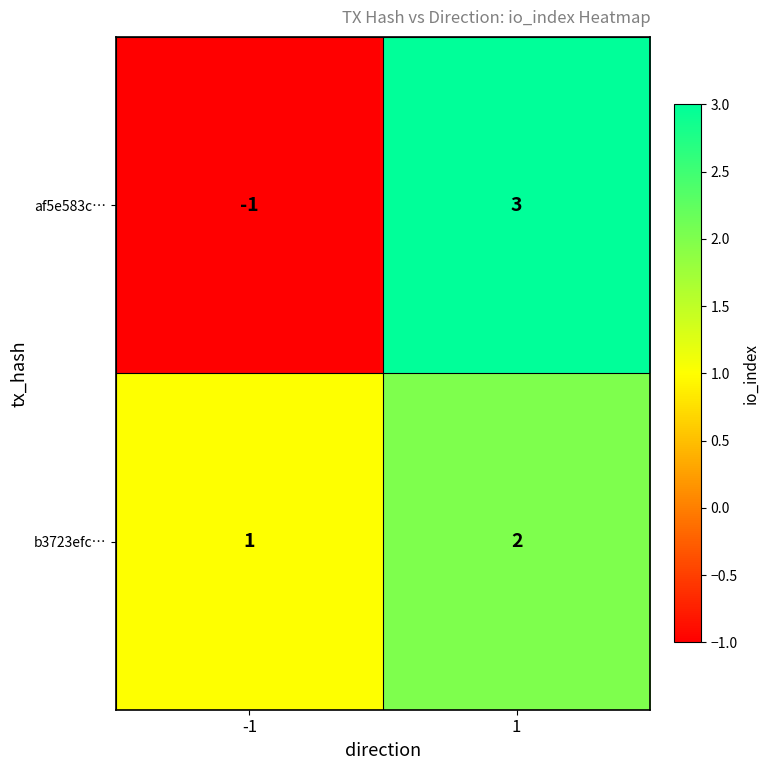

Rank the series by their maximum value, from lowest to highest.

b3723efc…, af5e583c…